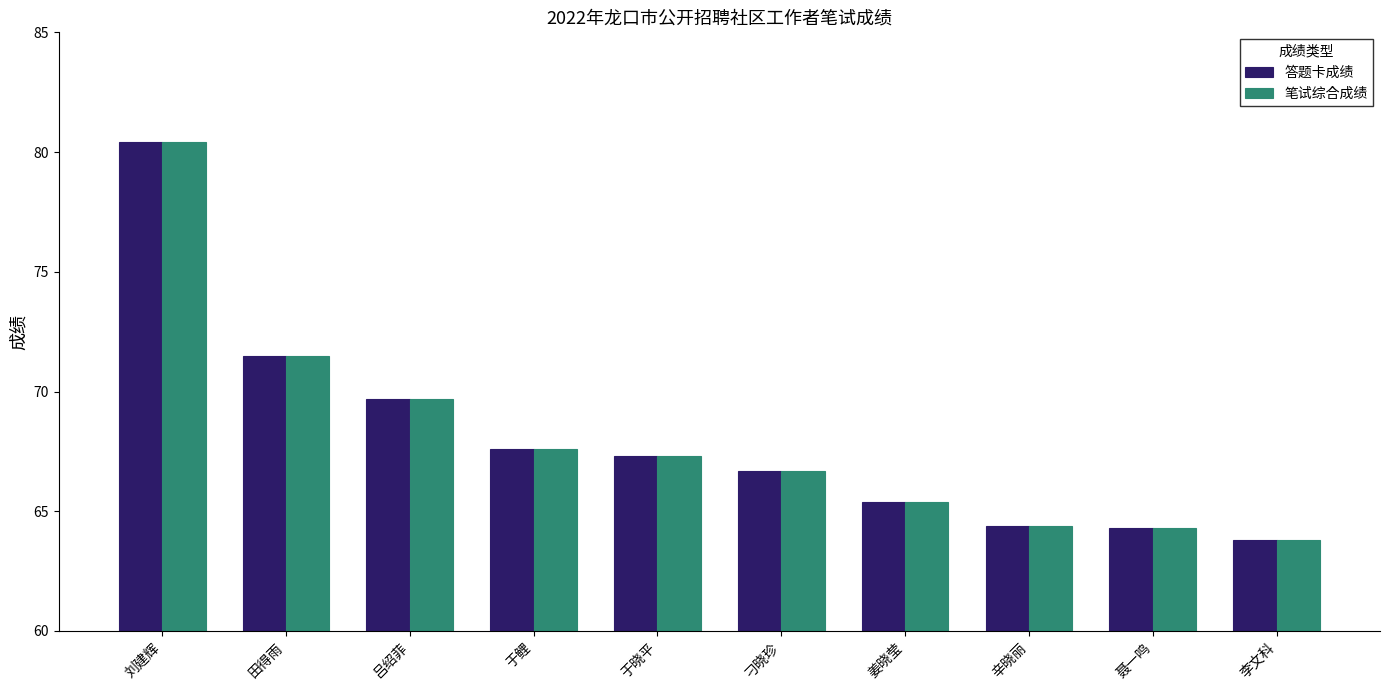

What is the highest value of the 答题卡成绩 series?

80.4